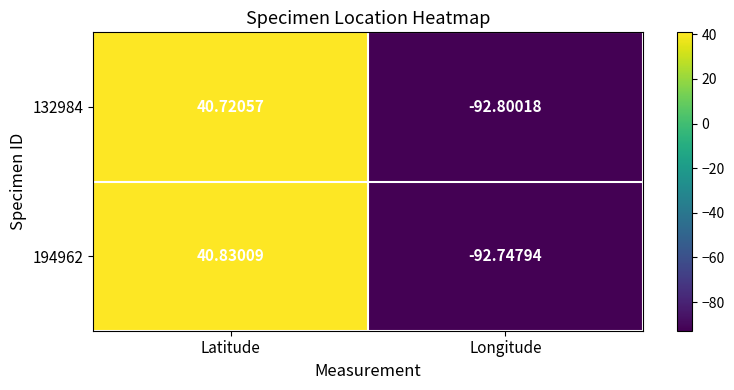

What is the spread (max minus min) of values at Longitude?

0.1